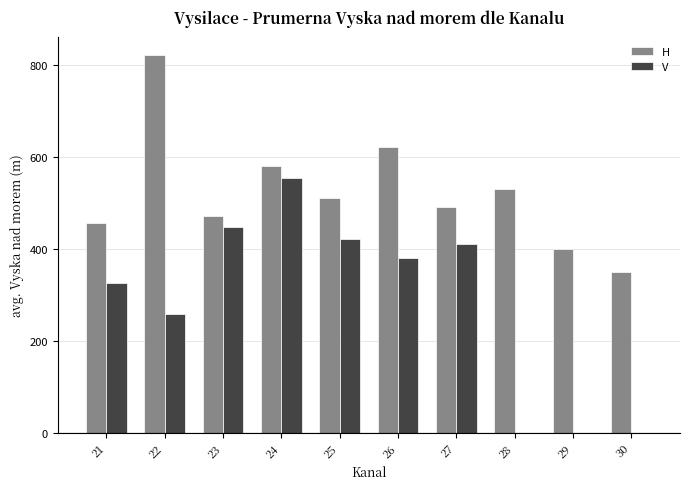

Are the bars grouped side by side (vs. stacked)?

Yes